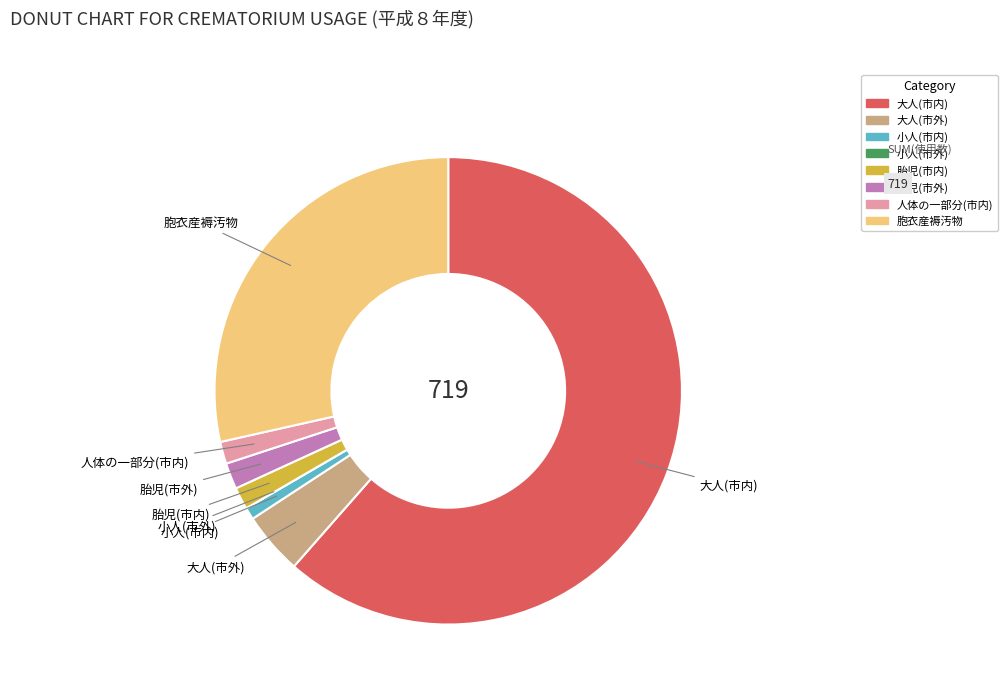

Between 人体の一部分(市内) and 小人(市内), which is larger?

人体の一部分(市内)